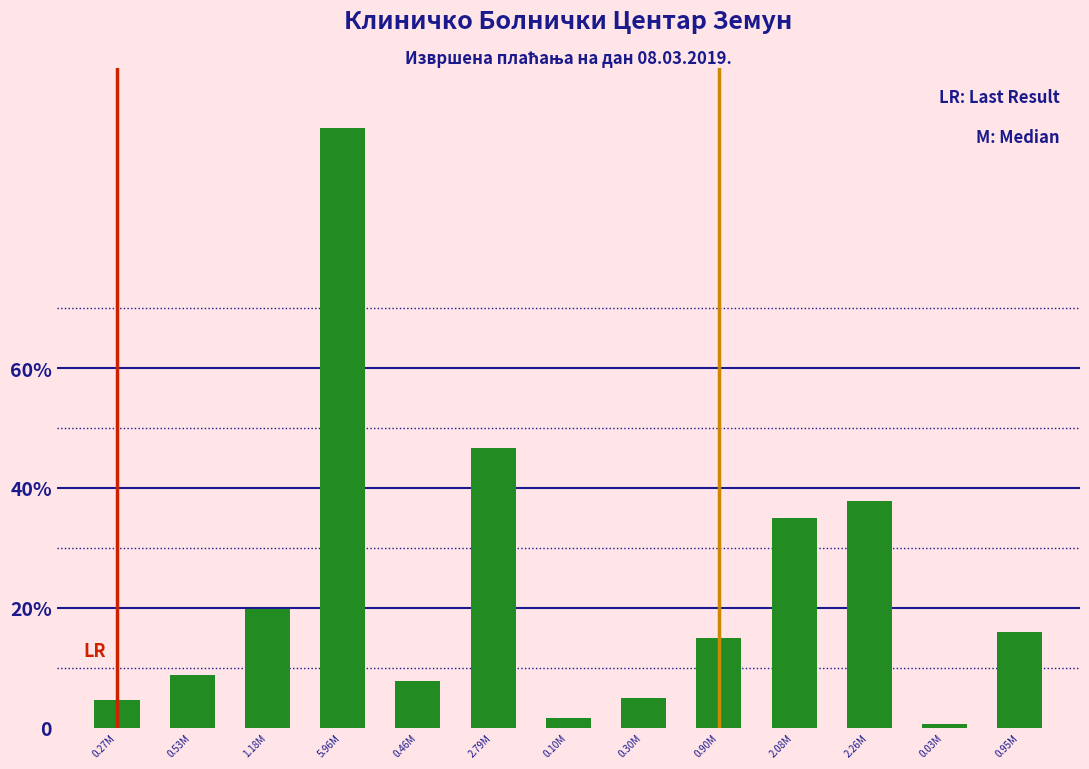

Are the bars horizontal?

No